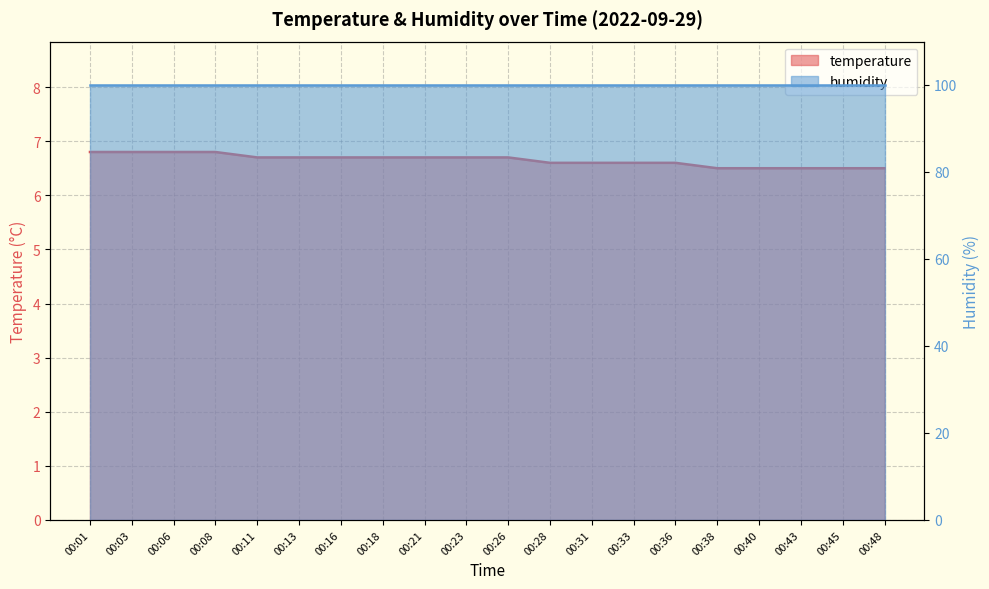

What is the change in value from 00:18 to 00:40?

-0.2